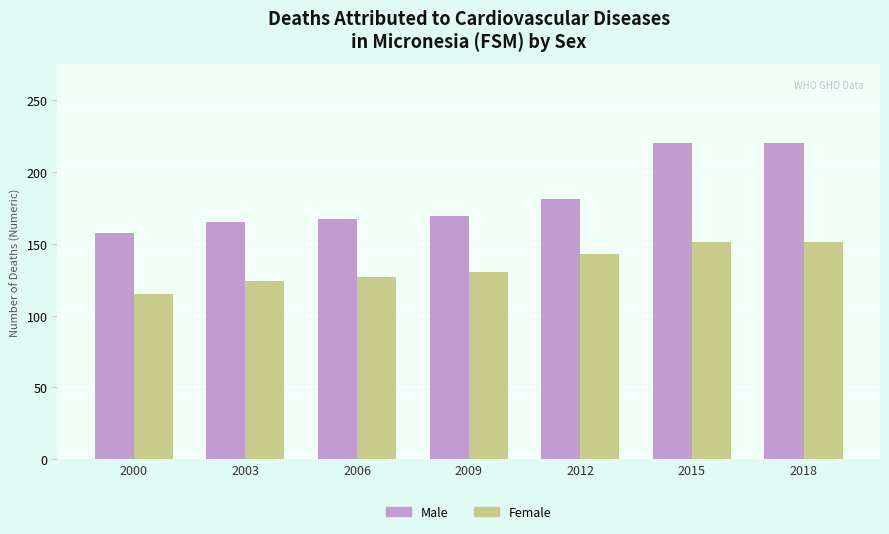

What is the difference between the maximum and second lowest values in the Female series?

26.8